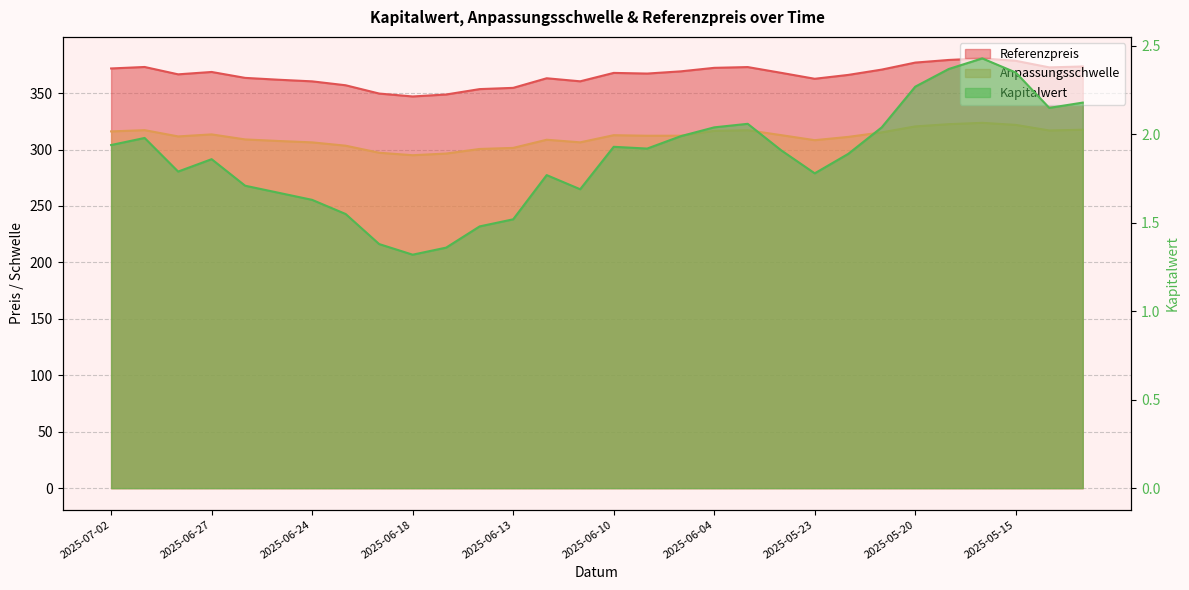

Reading left to right, list all the values displayed in this chart.

Referenzpreis: 371.9	373.2	366.6	368.7	363.5	361.9	360.4	357.0	349.6	347.0	348.8	353.6	354.7	363.2	360.5	367.9	367.3	369.3	372.4	373.1	368.0	362.7	366.1	370.8	377.1	379.4	380.8	378.6	372.8	373.6
Anpassungsschwelle: 316.1	317.2	311.6	313.4	309.0	307.6	306.4	303.4	297.2	295.0	296.5	300.5	301.5	308.7	306.4	312.7	312.2	312.3	316.5	317.1	312.8	308.3	311.2	315.2	320.5	322.5	323.7	321.8	316.9	317.6
Kapitalwert: 1.9	2.0	1.8	1.9	1.7	1.7	1.6	1.6	1.4	1.3	1.4	1.5	1.5	1.8	1.7	1.9	1.9	2.0	2.0	2.1	1.9	1.8	1.9	2.0	2.3	2.4	2.4	2.4	2.1	2.2